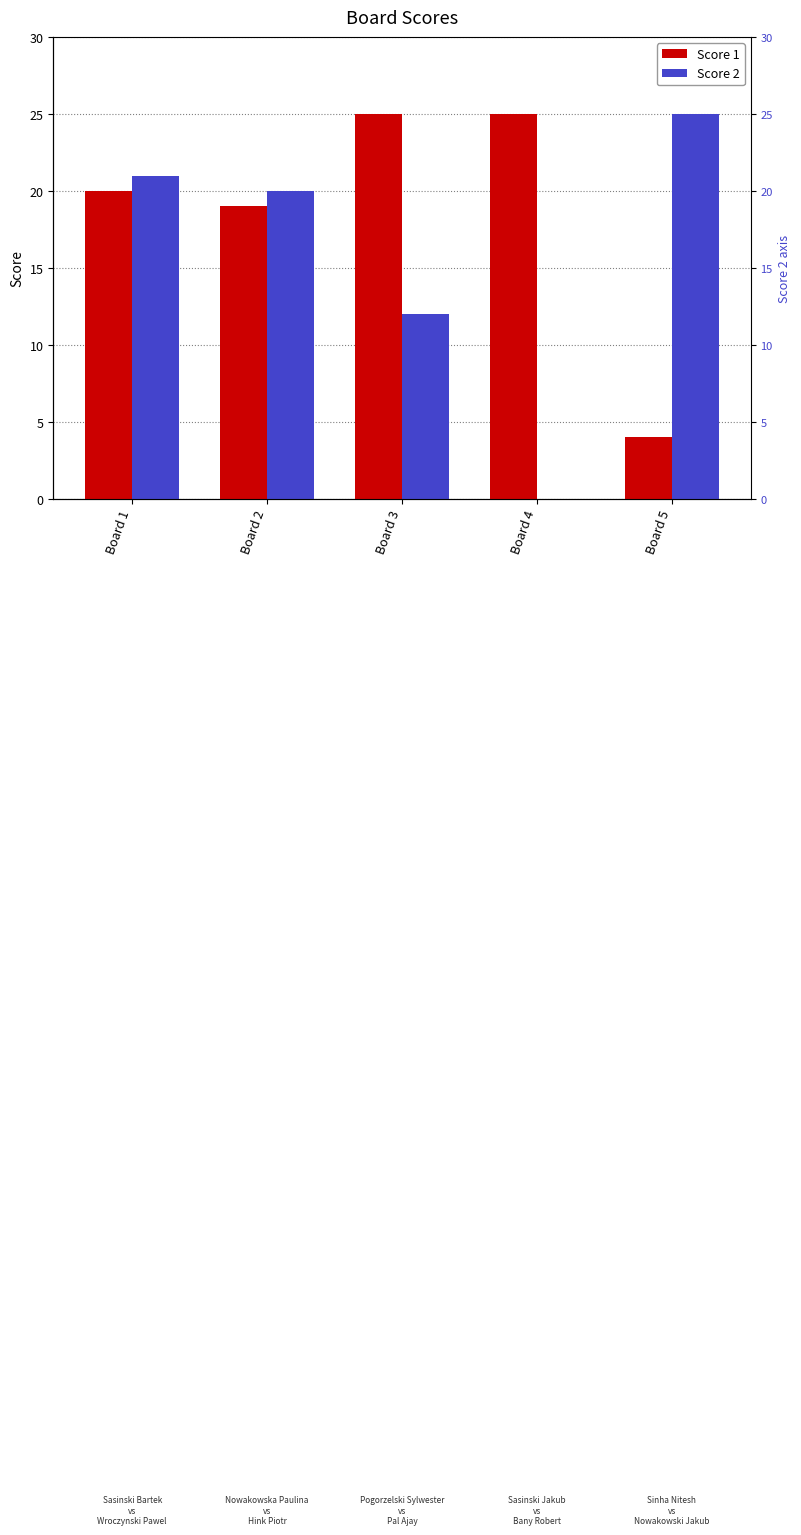

What is the approximate value of Score 2 at Board 5, to the nearest 10?

20